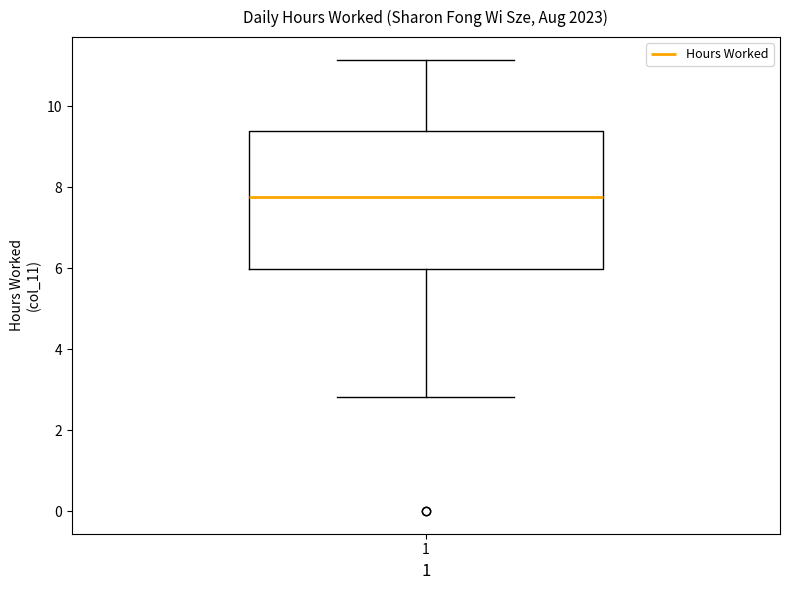

Where does the lower whisker of the box at x = 1 end on the y-axis? The values are not printed on the chart, so give them approximately, as read against the axis.

2.8